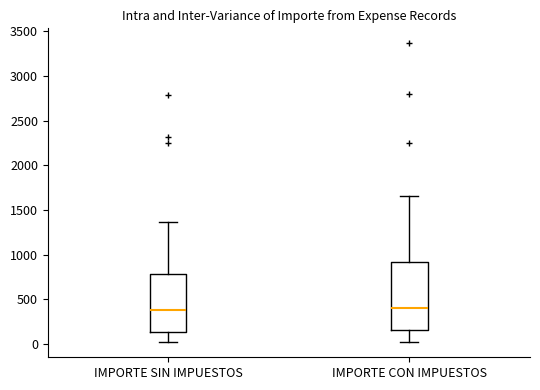

Reading left to right, read every box against the y-axis: the position of its median line, the range the box covers, and the ends of its whiskers. The values are not printed on the chart, so give them approximately, as read against the axis.

IMPORTE SIN IMPUESTOS: median 400, box 150 to 800, whiskers 0 to 1350
IMPORTE CON IMPUESTOS: median 400, box 150 to 900, whiskers 0 to 1650